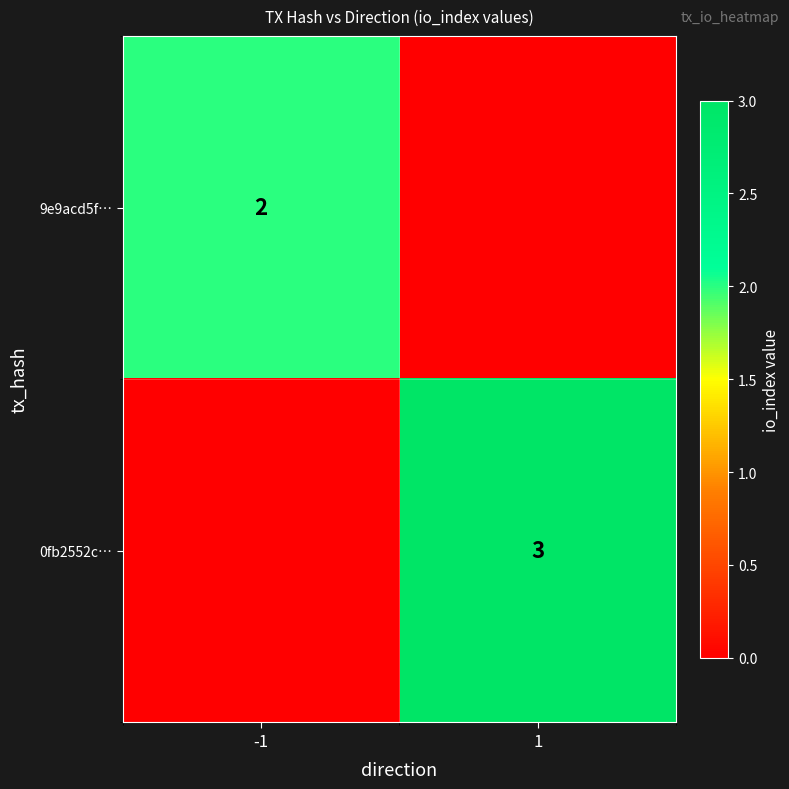

The value of 9e9acd5f… at -1 is 1. True or false?

False